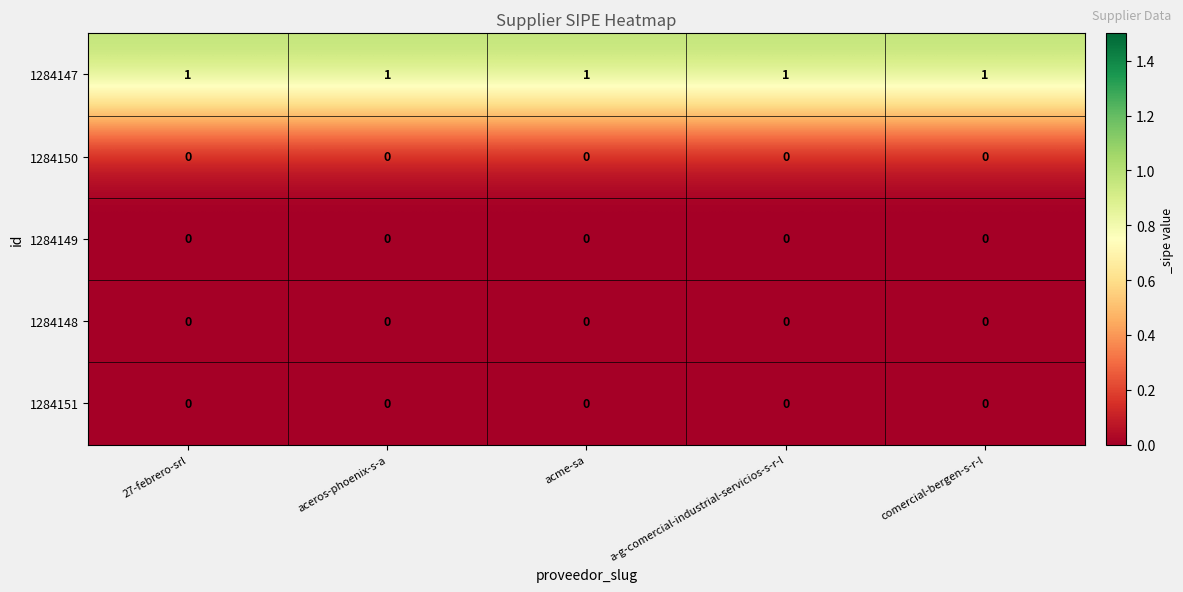

The value of 1284147 at a-g-comercial-industrial-servicios-s-r-l is 0. True or false?

False